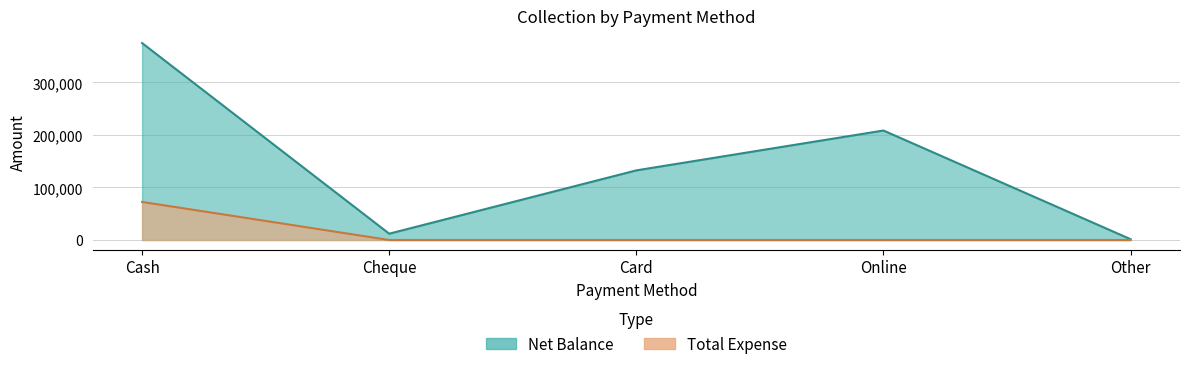

What value does the Total Expense series have at Cash?

72511